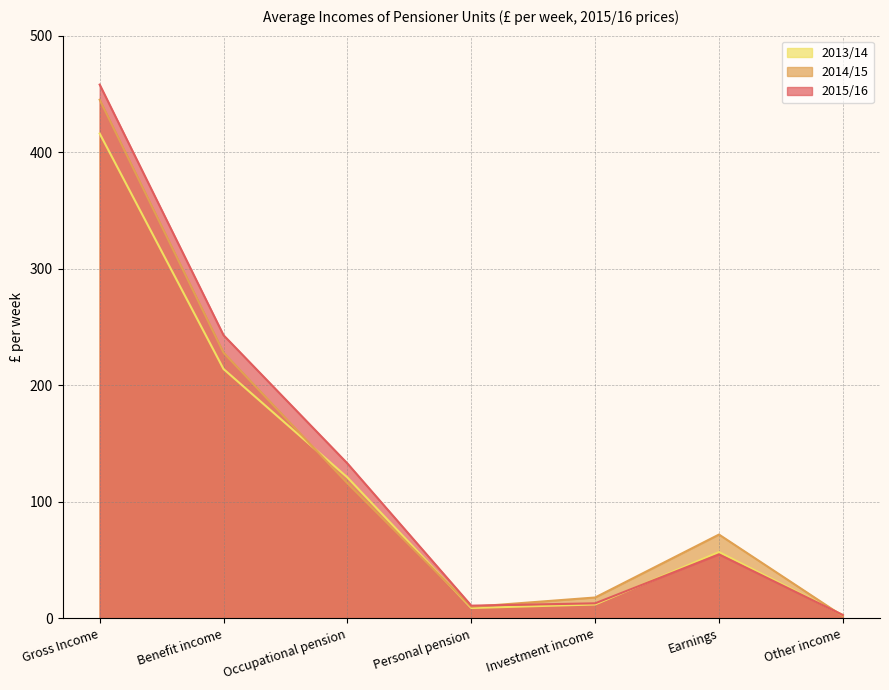

Is it true that 2015/16 equals 3 at Other income?

True